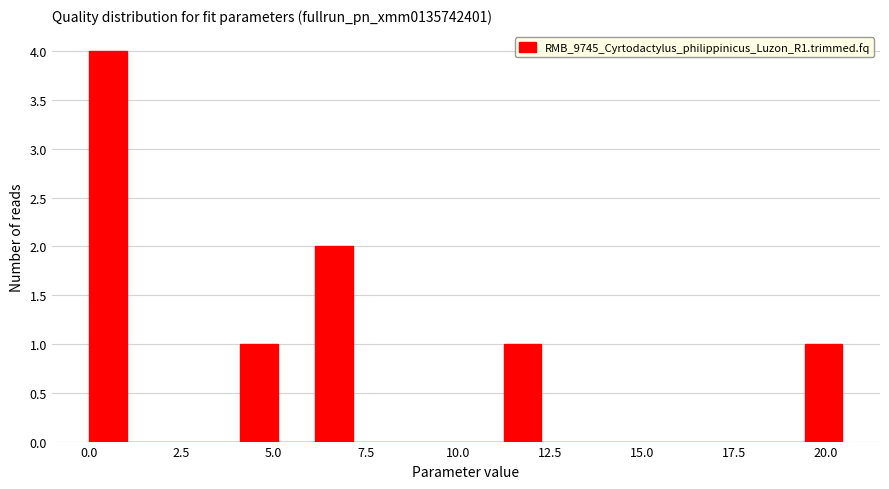

Read against the x-axis, roughly where is the centre of the tallest bar?

0.5